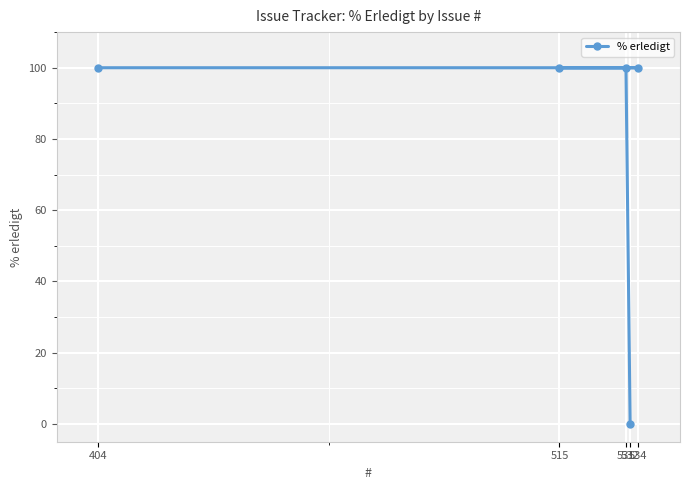

List the labels in order of value, largest first.

404, 534, 515, 531, 532